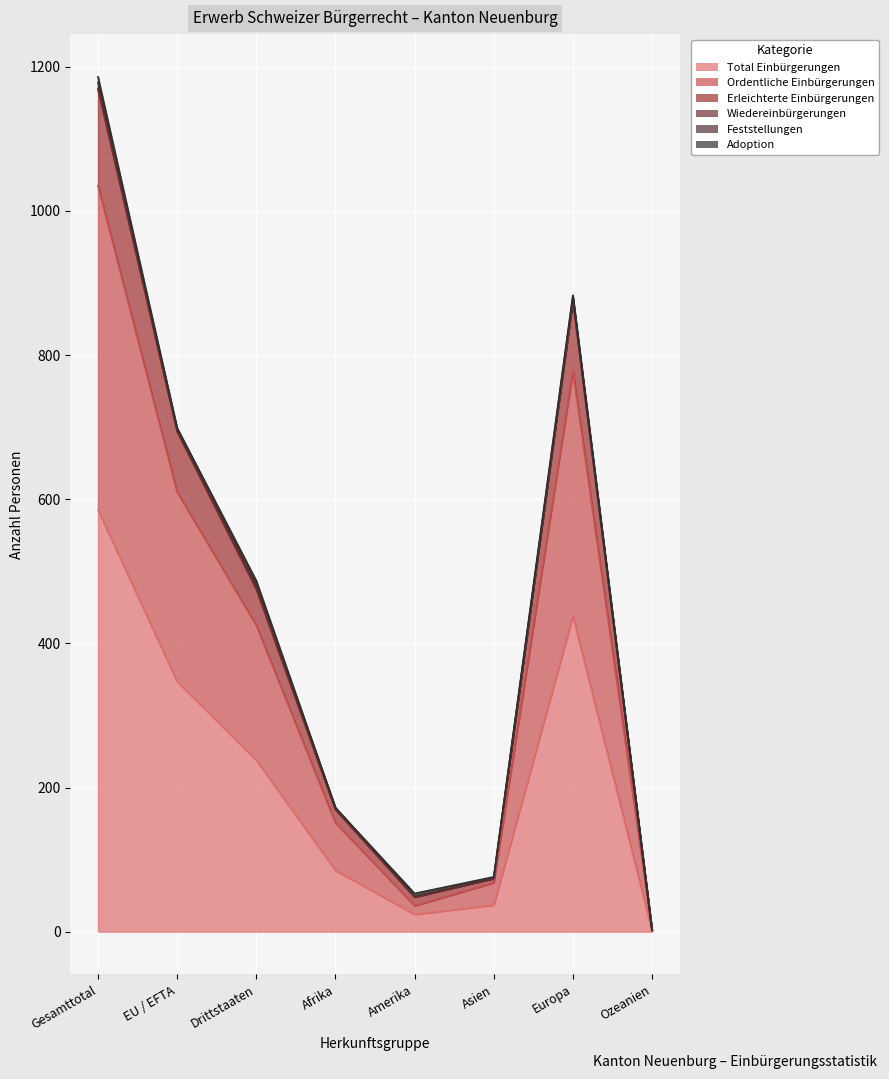

What is the smallest value displayed?

1